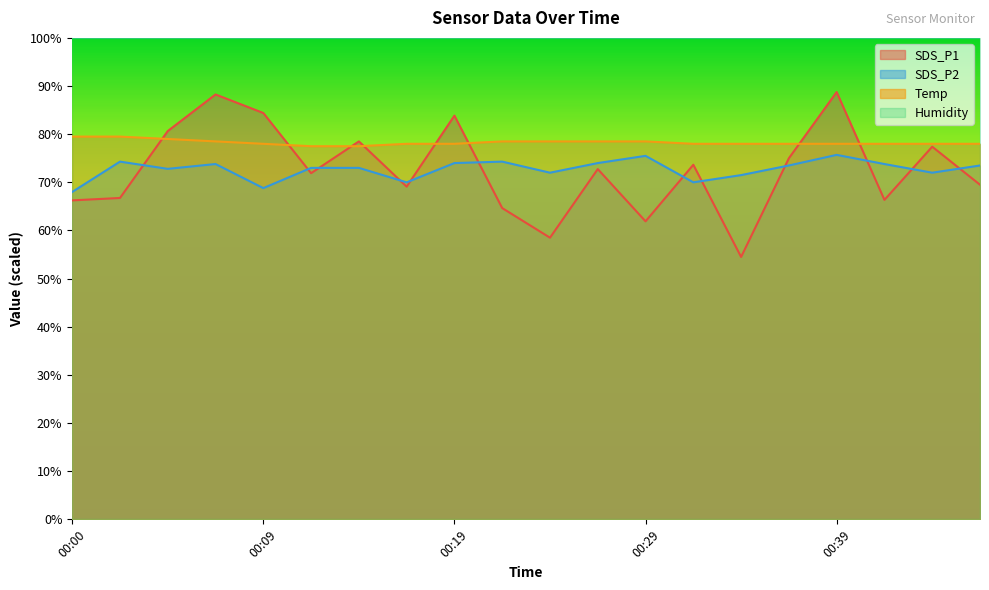

Reading left to right, what are all the values shown in this chart?

SDS_P1: 66.2	66.8	80.6	88.2	84.4	71.9	78.5	69.1	83.8	64.7	58.5	72.8	61.9	73.7	54.5	75.0	88.8	66.3	77.4	69.5
SDS_P2: 68.0	74.3	72.8	73.8	68.8	73.0	73.0	70.0	74.0	74.3	72.0	74.0	75.5	70.0	71.5	73.5	75.7	73.8	72.0	73.5
Temp: 79.5	79.5	79.0	78.5	78.0	77.5	77.5	78.0	78.0	78.5	78.5	78.5	78.5	78.0	78.0	78.0	78.0	78.0	78.0	78.0